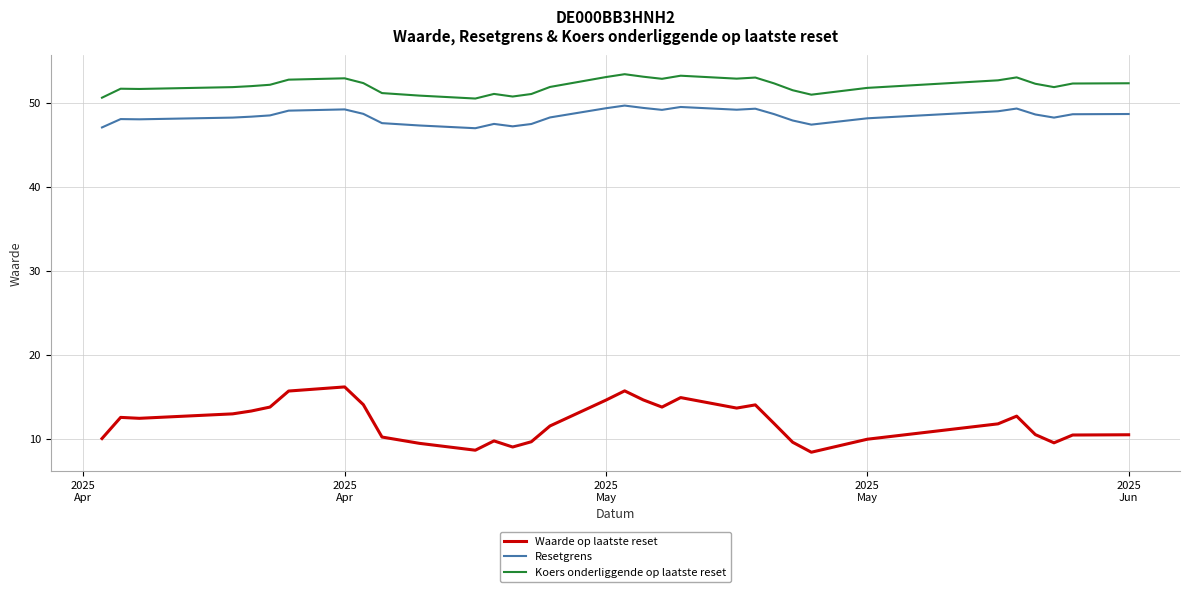

True or false: Koers onderliggende op laatste reset has more than 1 interior local peaks.

True